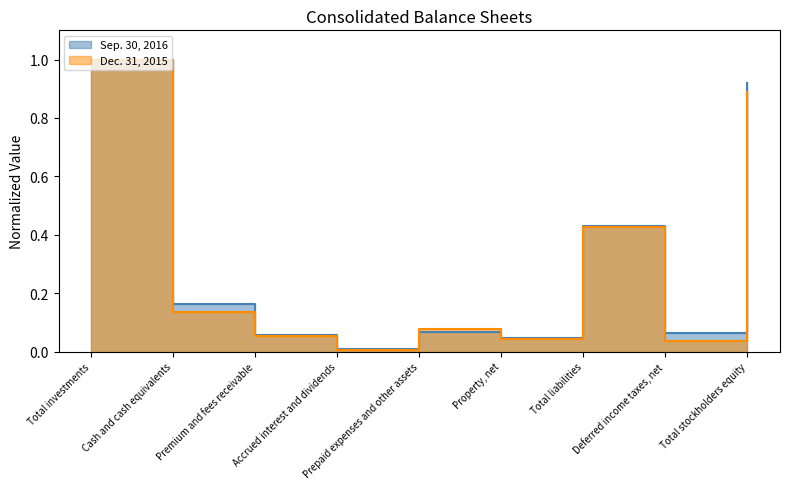

The value of Dec. 31, 2015 at Total liabilities is 0.4. True or false?

True